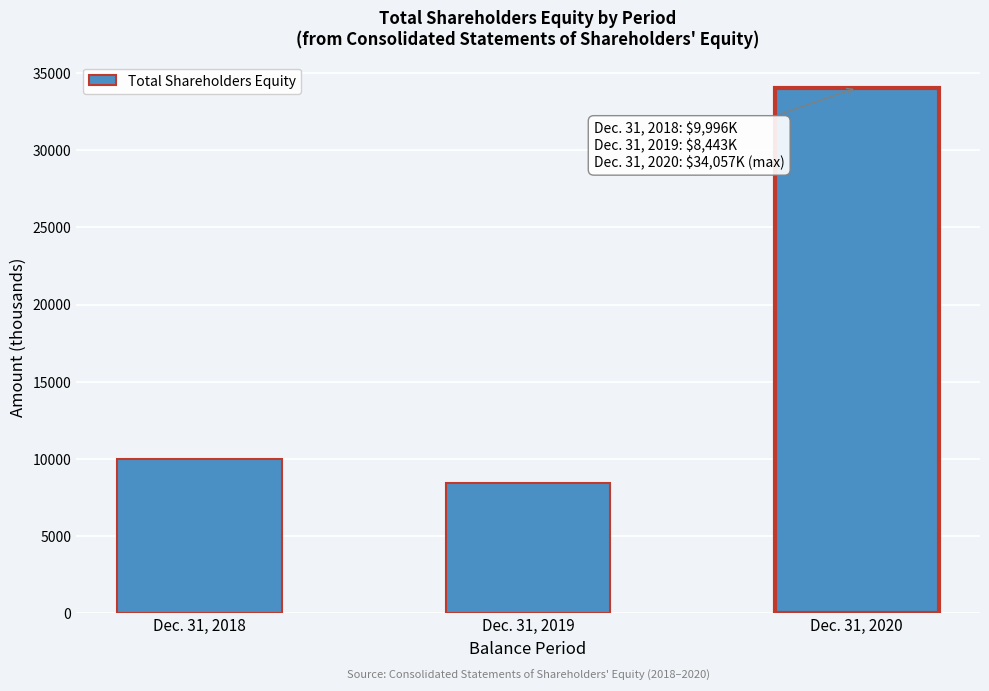

Reading right to left, extract all data points from this chart.

Dec. 31, 2020=34057	Dec. 31, 2019=8443	Dec. 31, 2018=9996